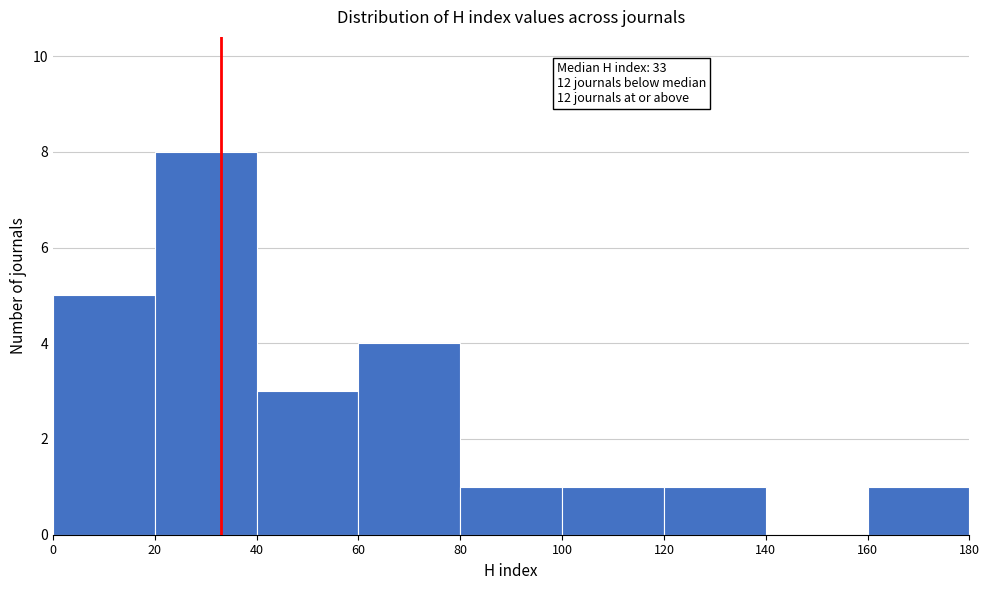

Which range on the x-axis has the tallest bar?

20 to 40